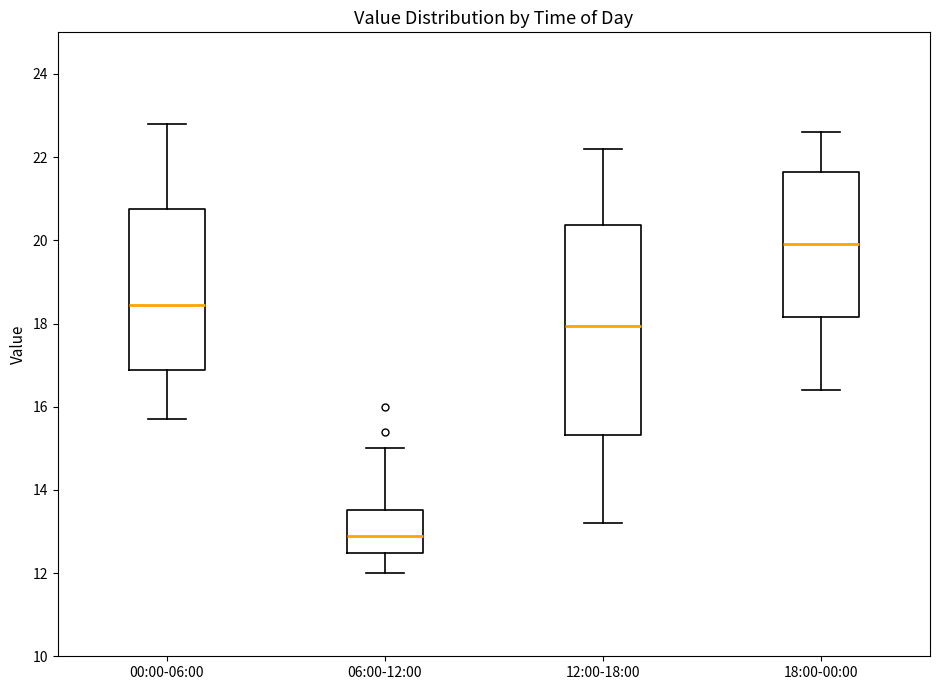

Reading left to right, transcribe this box plot: for each box, give where its median line is, the range the box spans, and where its two whiskers end, as read against the y-axis. The values are not printed on the chart, so give them approximately, as read against the axis.

00:00-06:00: median 18.4, box 16.8 to 20.8, whiskers 15.8 to 22.8
06:00-12:00: median 13.0, box 12.4 to 13.6, whiskers 12.0 to 15.0
12:00-18:00: median 18.0, box 15.4 to 20.4, whiskers 13.2 to 22.2
18:00-00:00: median 20.0, box 18.2 to 21.6, whiskers 16.4 to 22.6